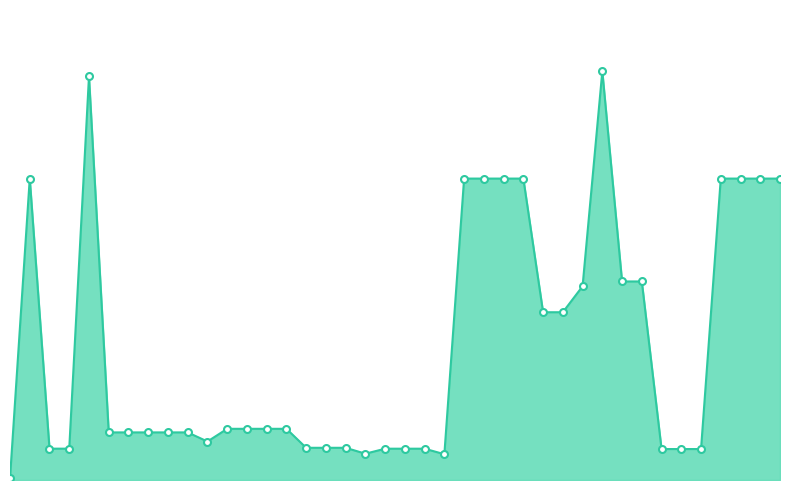

Does the chart have visible grid lines?

No